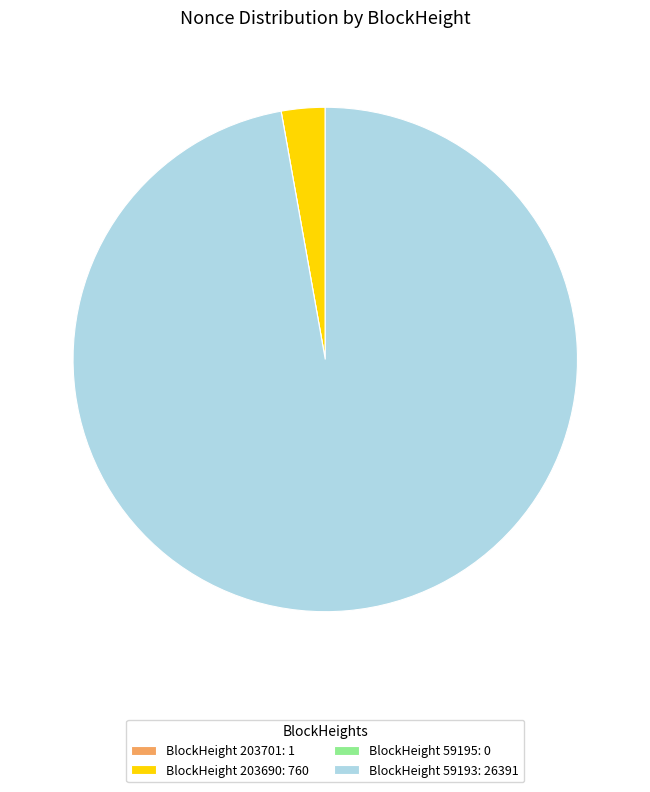

Which category has the biggest portion of the pie?

BlockHeight 59193: 26391